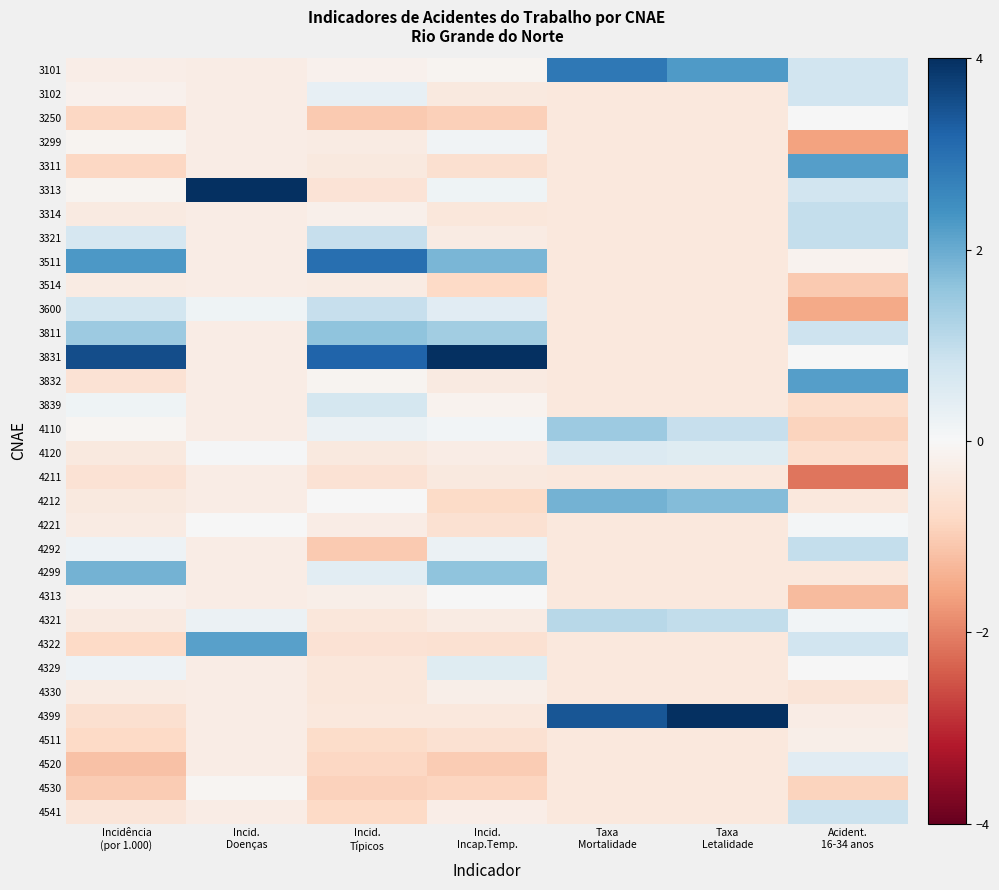

Rank the series by their maximum value, from lowest to highest.

3514, 4211, 4511, 4330, 4530, 4313, 3250, 4221, 3299, 4520, 4329, 4120, 3839, 3102, 4541, 3600, 3314, 3321, 4292, 4321, 4110, 3811, 4299, 4212, 4322, 3311, 3832, 3101, 3511, 3831, 4399, 3313